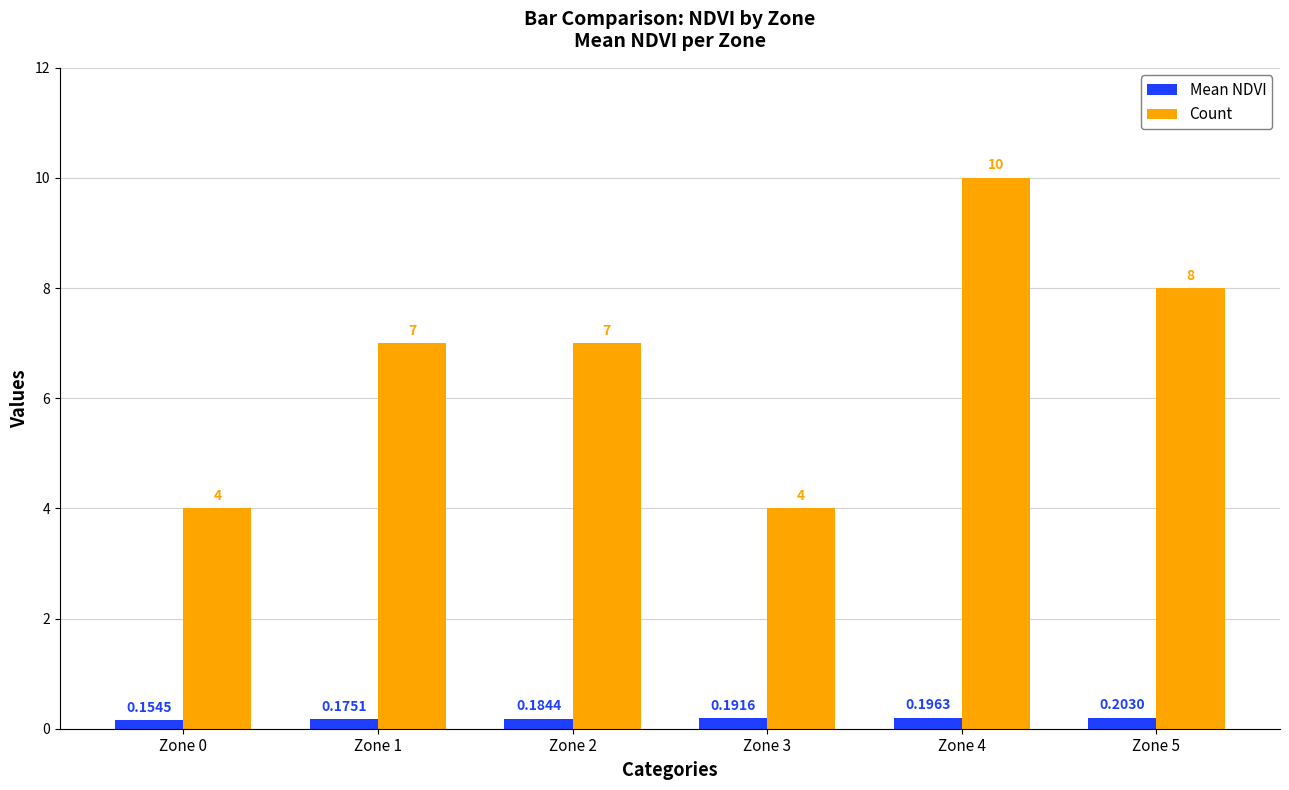

At which category is the sum across all series the highest?

Zone 4